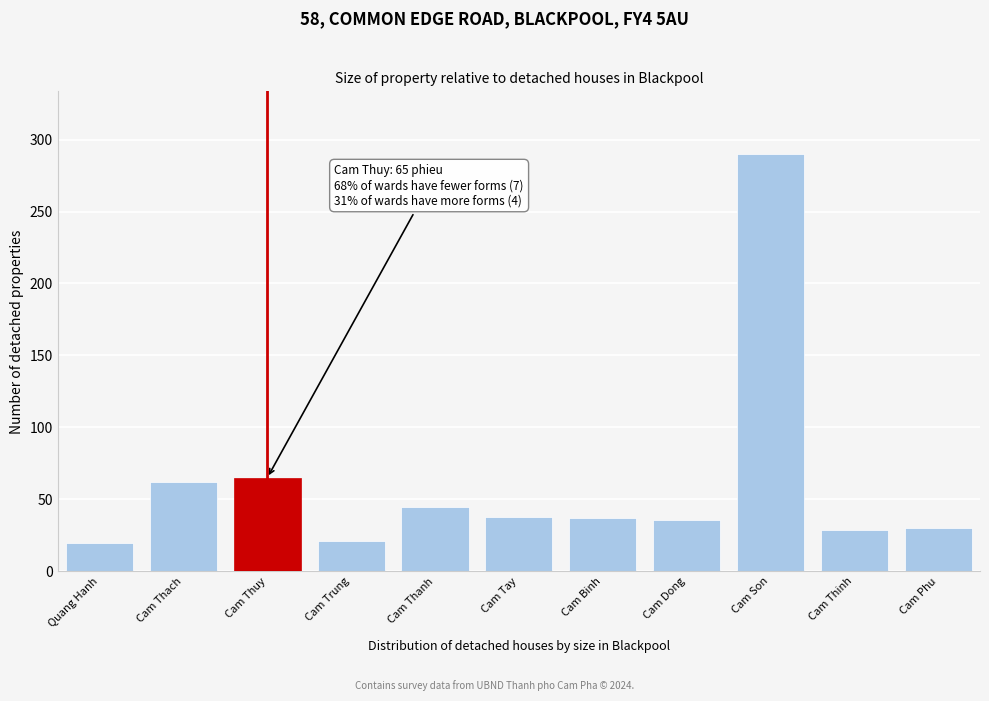

True or false: the data shows 32 at Cam Trung.

False